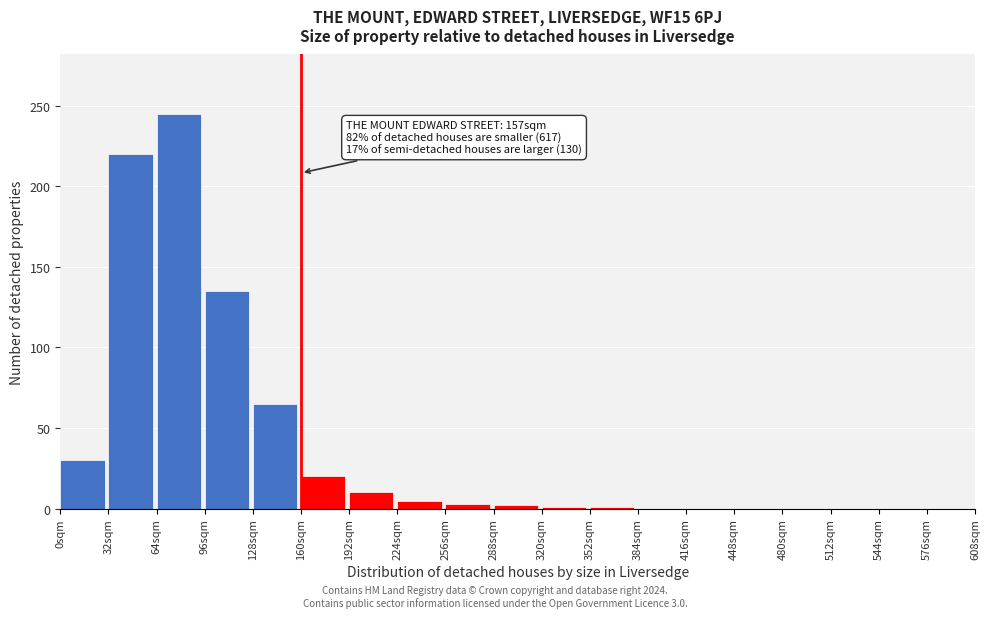

What is the sum of all values?

737